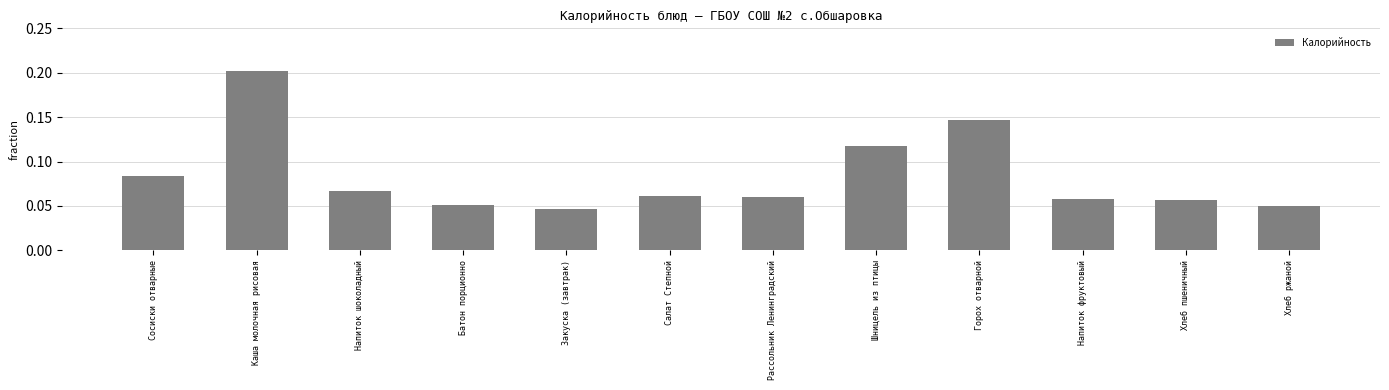

What is the label of the 11th bar from the right?

Каша молочная рисовая